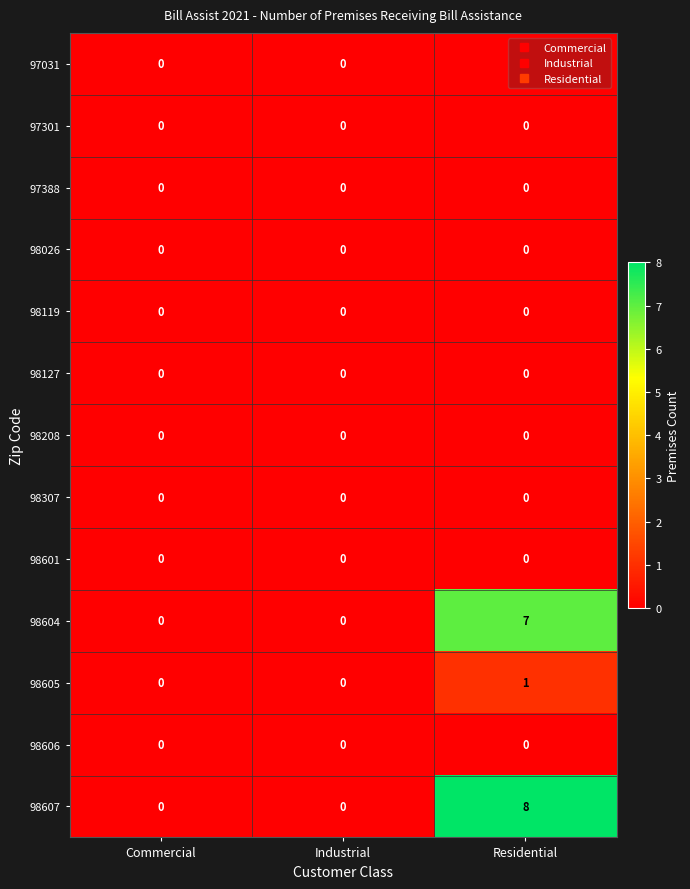

What is the total value across all series at Residential?

16